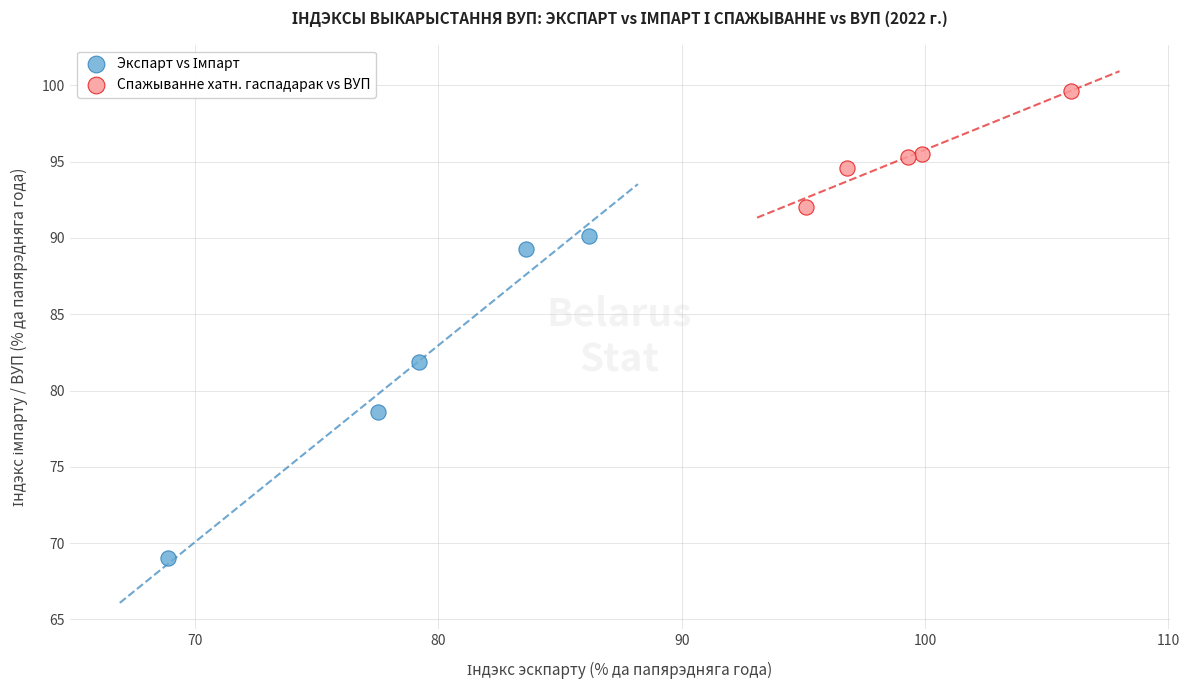

Which series contains the highest Y value?

Спажыванне хатн. гаспадарак vs ВУП